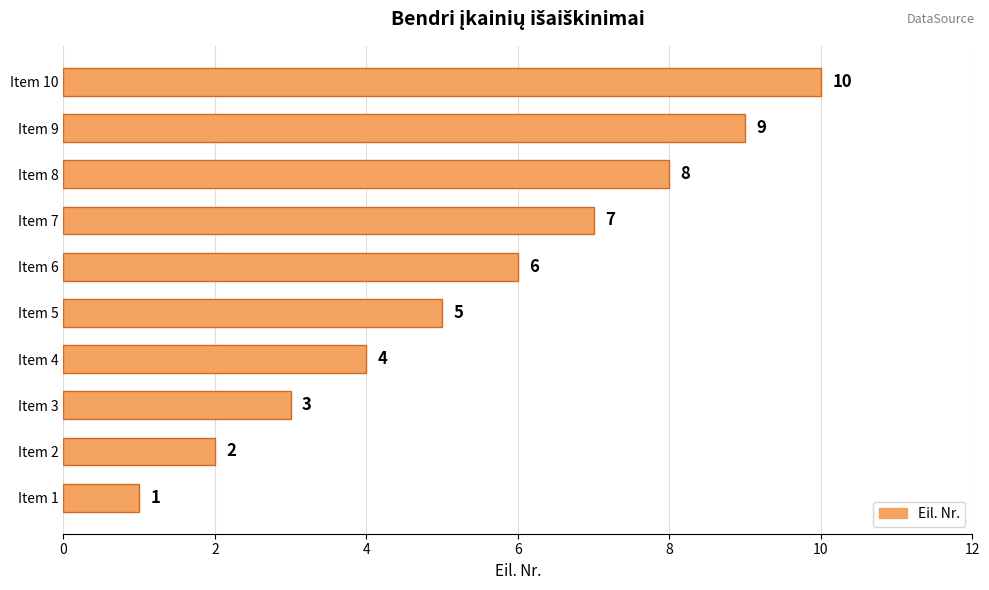

Does the chart contain stacked bars?

No